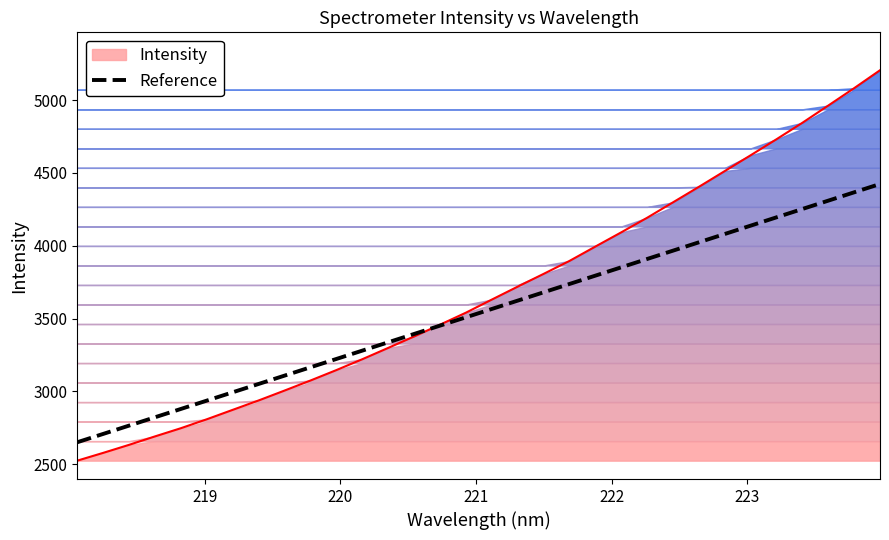

What is the lowest value of the Reference series?

2651.5